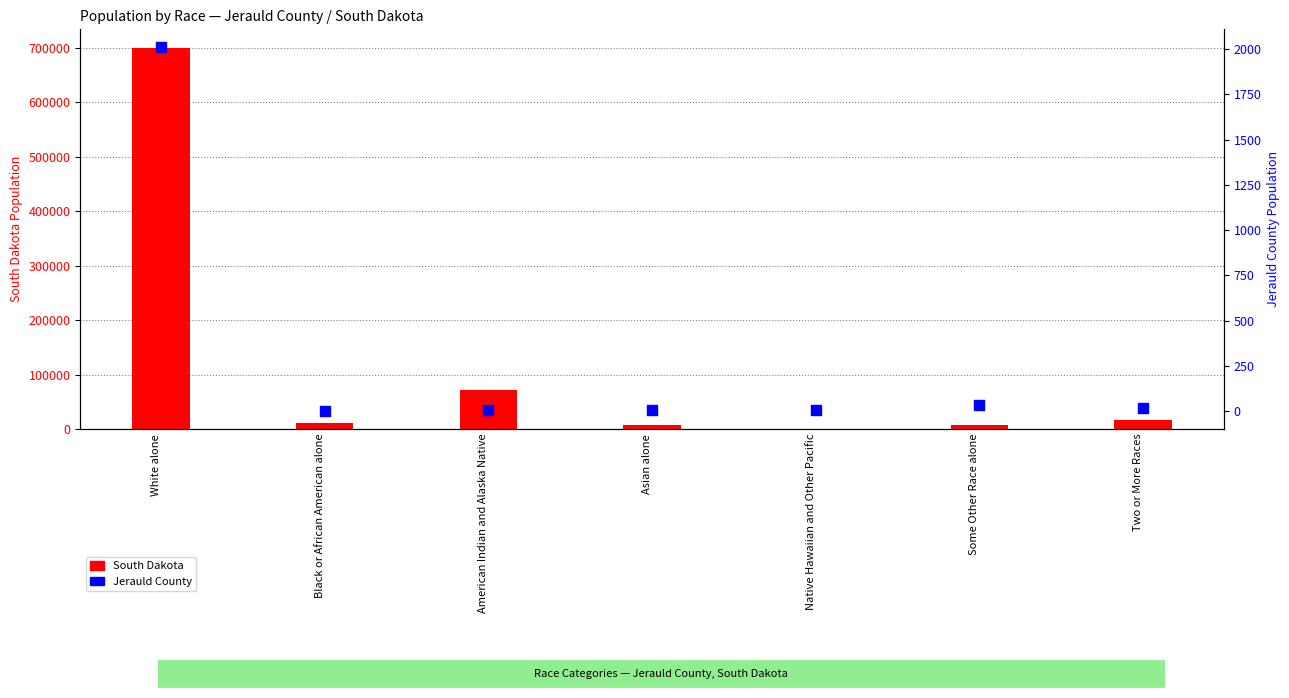

Which series contains the highest Y value?

South Dakota